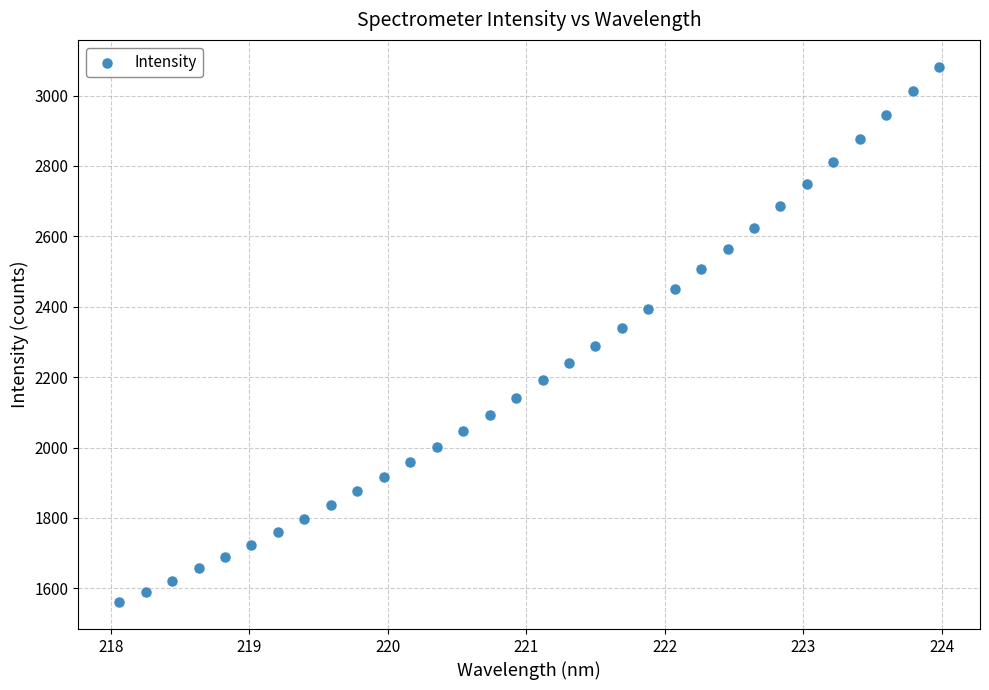

What is the range of Y values (max minus min)?

1521.7